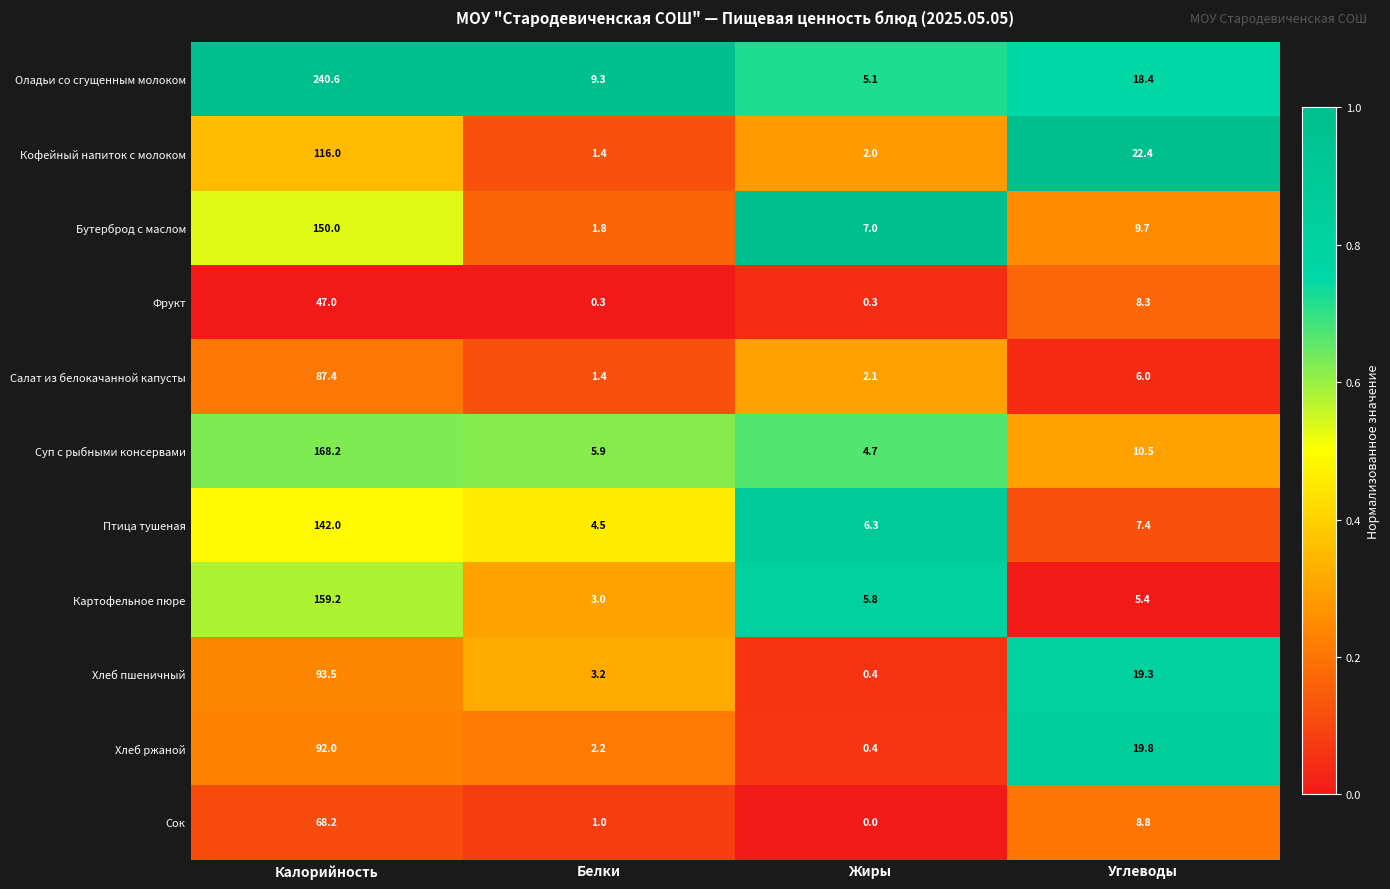

What is the spread (max minus min) of values at Белки?

9.0